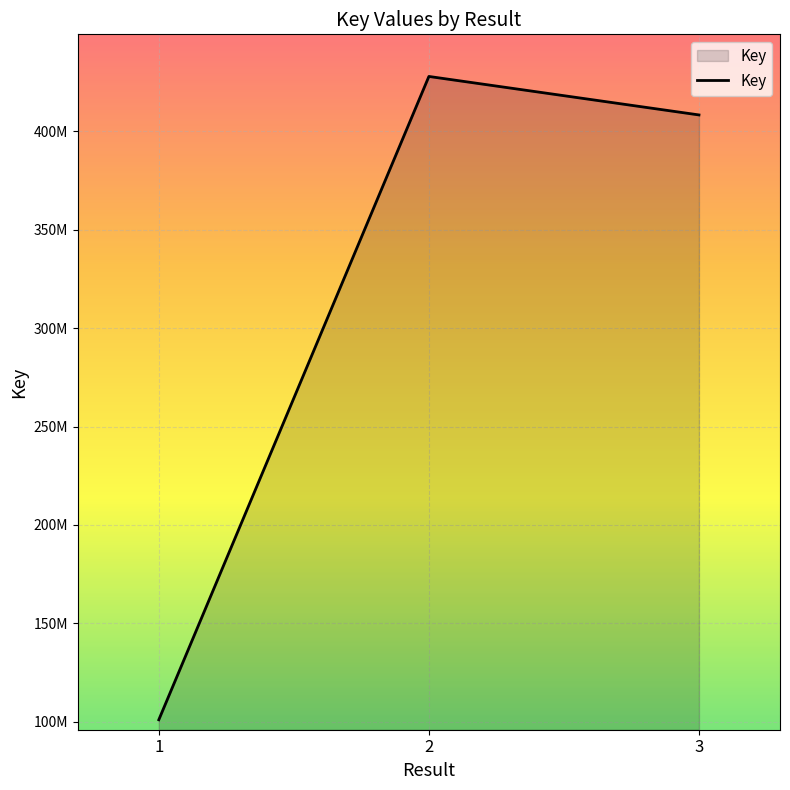

Does the chart display data point markers on the line(s)?

No